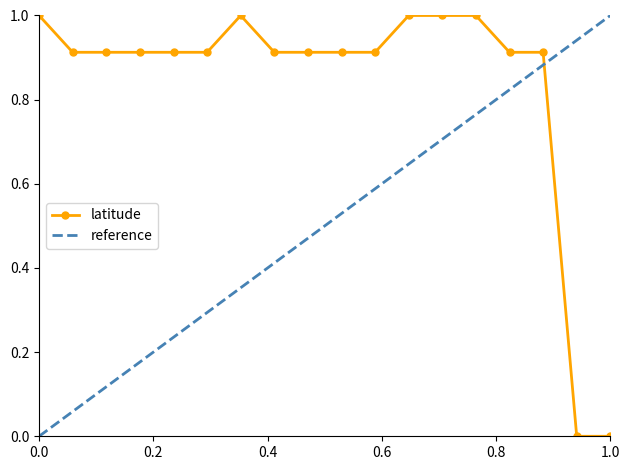

What is the highest value of the latitude series?

1.0